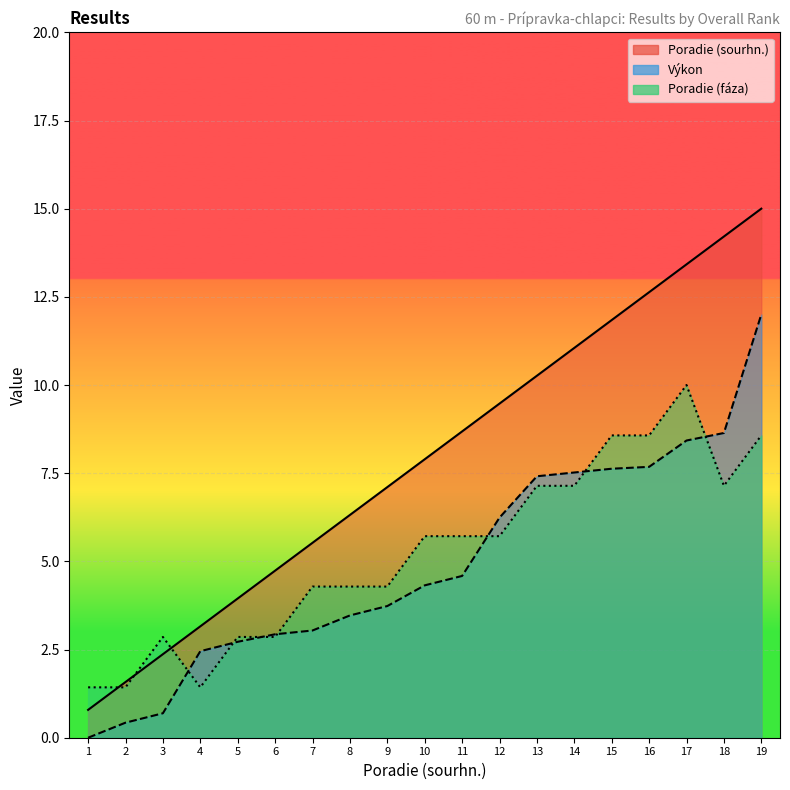

How many times do Poradie (fáza) and Výkon cross each other?

7